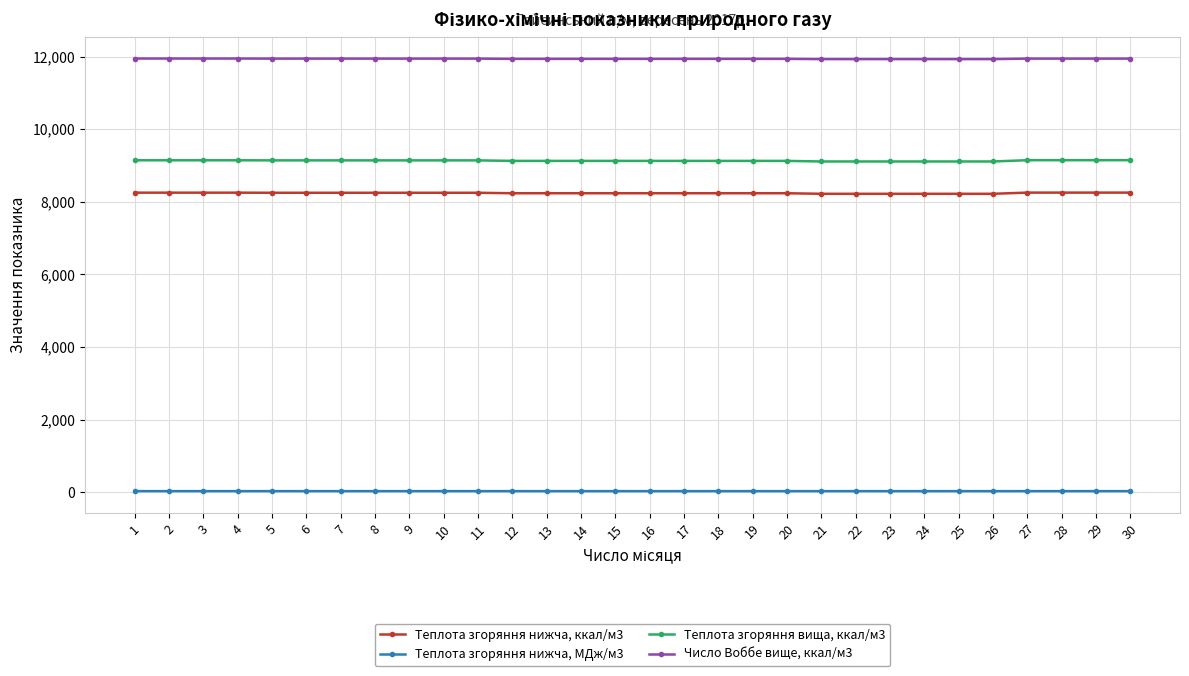

Where does the Теплота згоряння вища, ккал/м3 series first go above 9140?

1